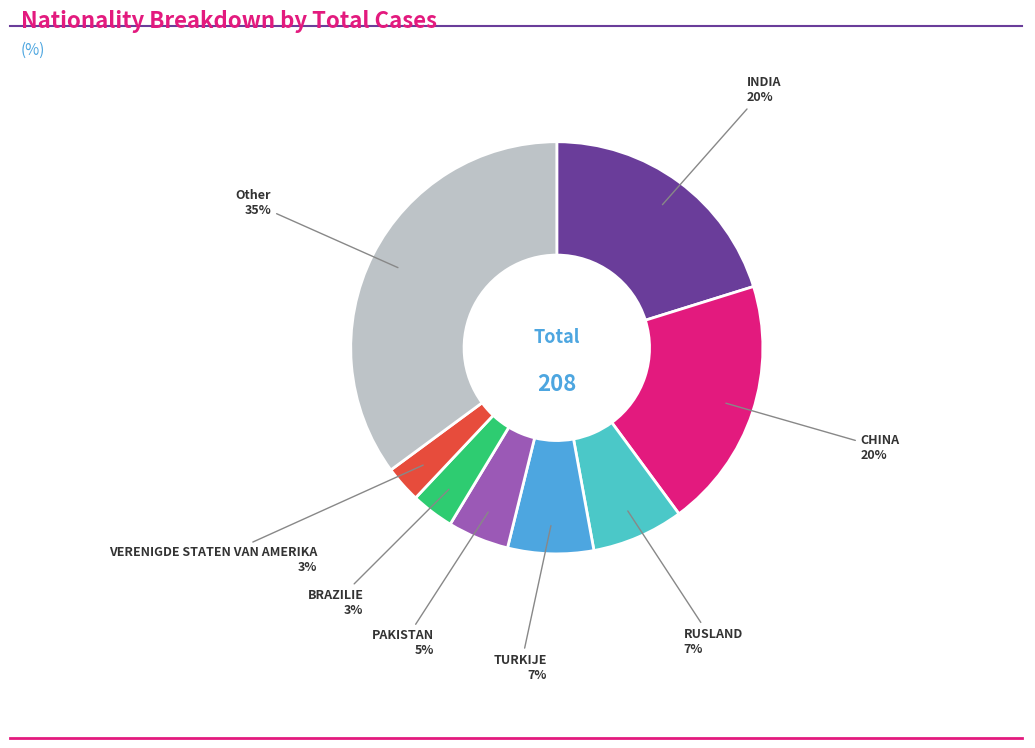

Which category has the biggest portion of the pie?

Other